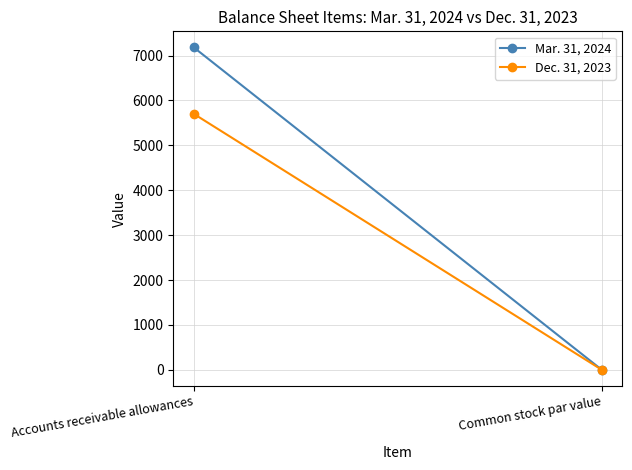

How many series are shown in this chart?

2